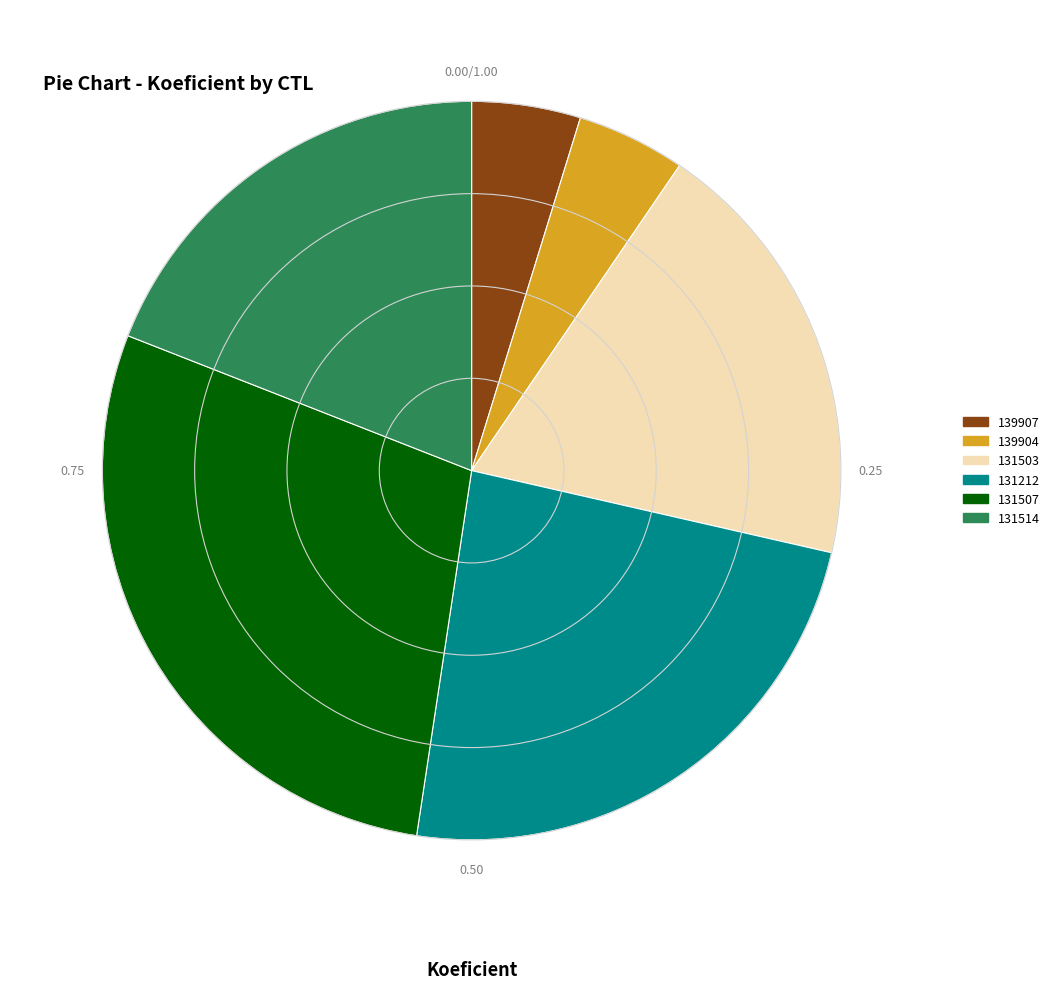

Is it true that 131507 is 22% of the pie?

False